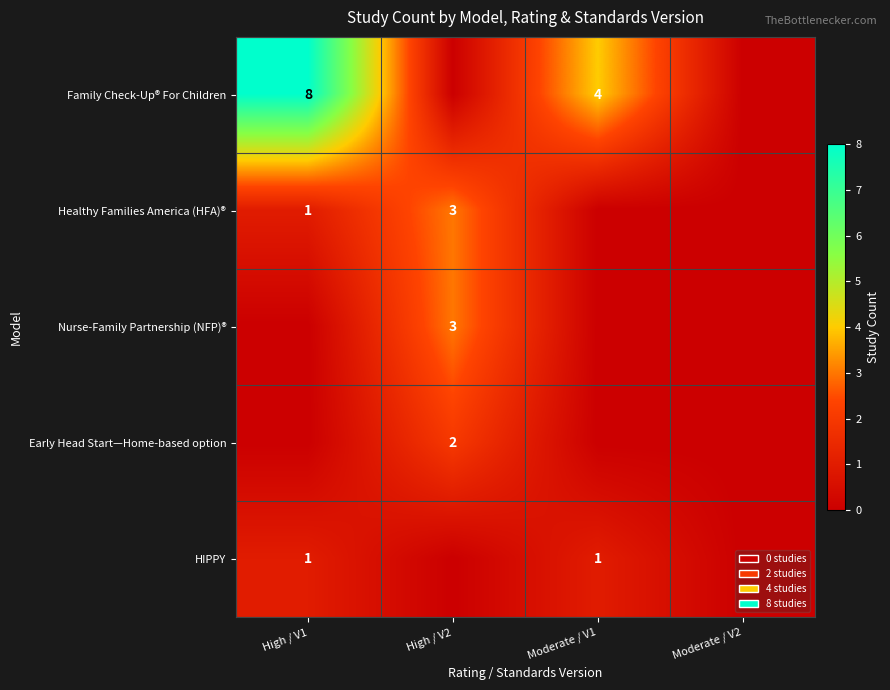

True or false: Family Check-Up® For Children has a value of 7 at Moderate / V1.

False